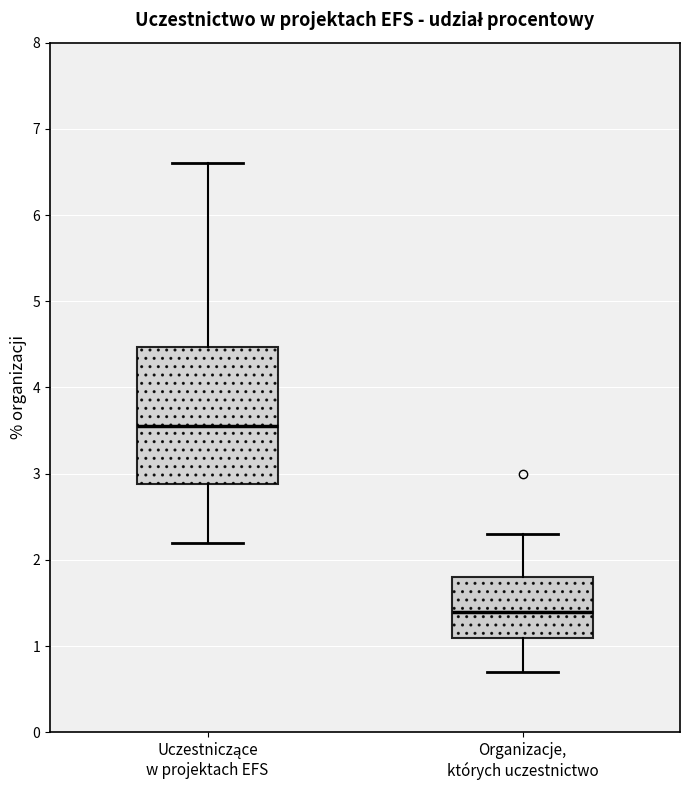

Which box has the lowest median line?

Organizacje, których uczestnictwo